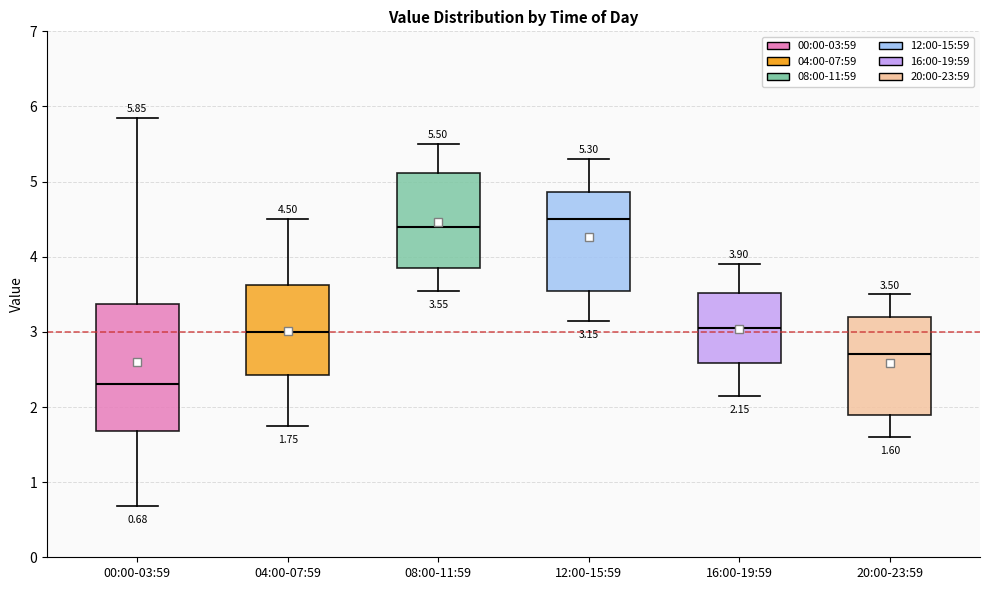

Which box has the lowest median line?

00:00-03:59